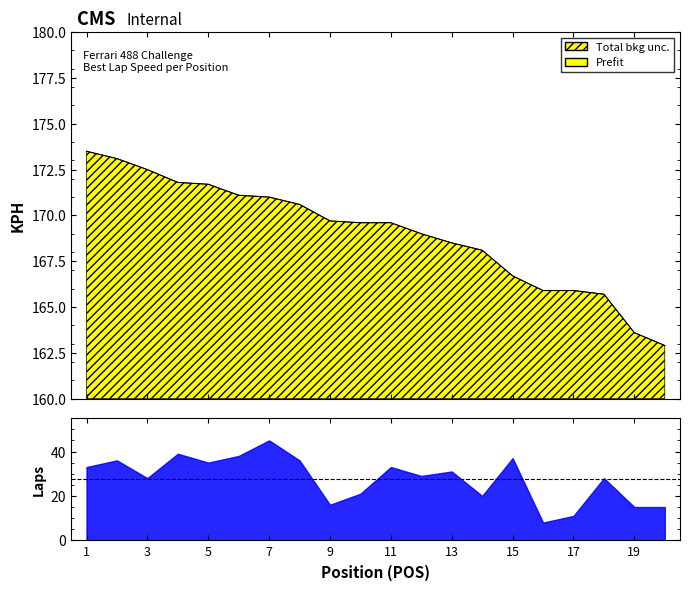

What is the difference between the values at 1 and 20?

10.6